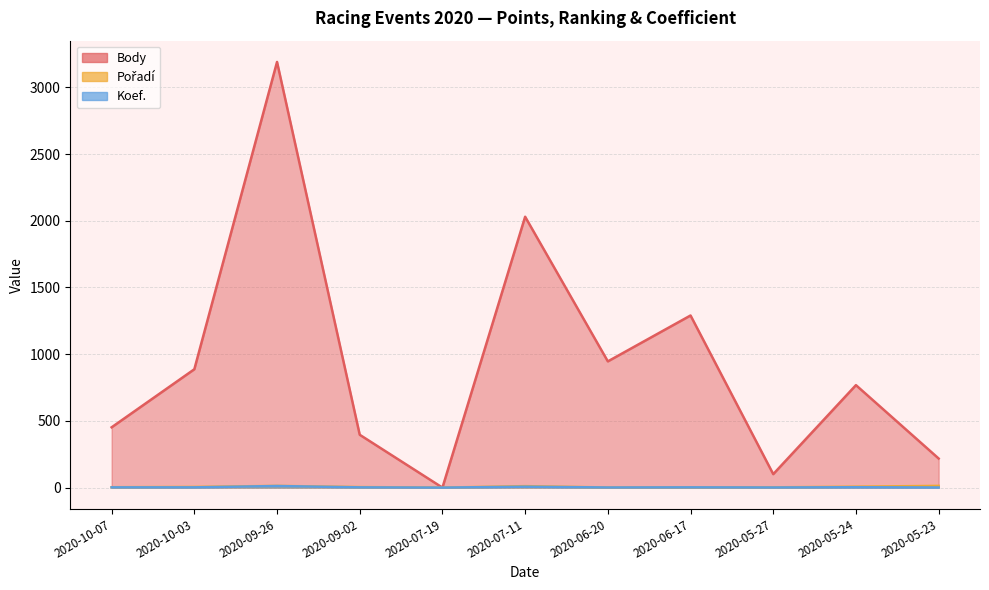

How many data points in Pořadí are less than 4?

5